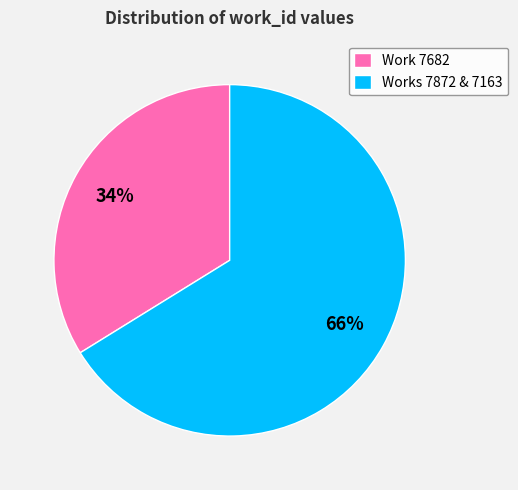

Approximately how many times larger is the value at Work 7682 compared to Works 7872 & 7163?

0.5